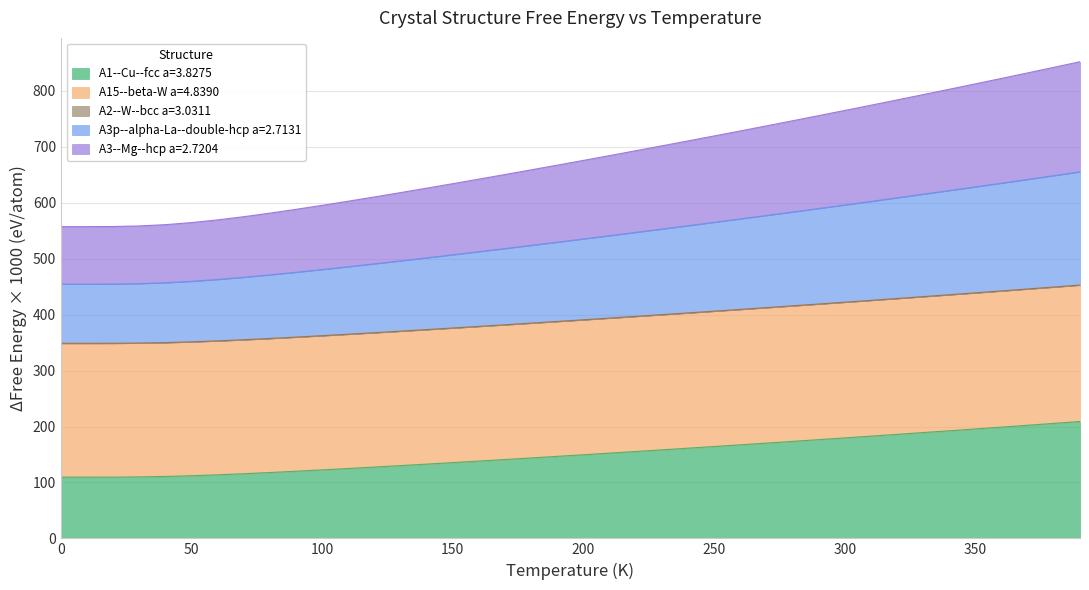

What is the maximum value for A1--Cu--fcc a=3.8275?

209.0